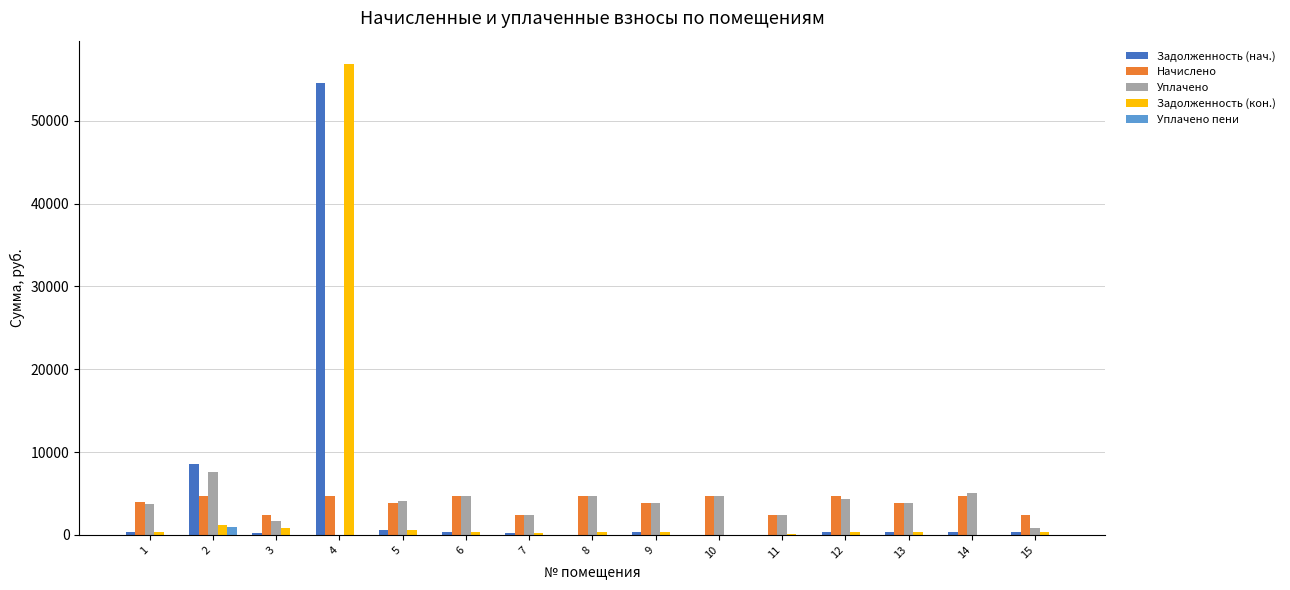

What is the sum of all Начислено values?

58077.7